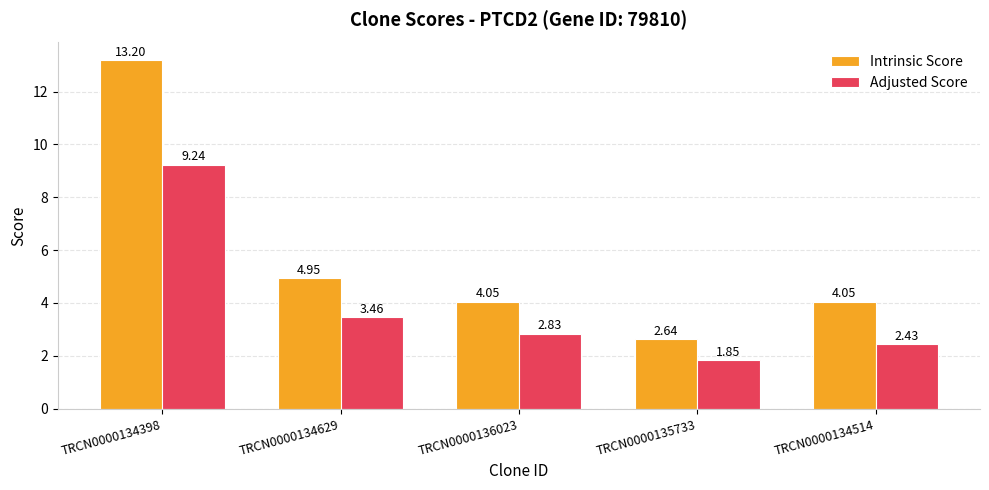

At which label does Intrinsic Score first exceed 4?

TRCN0000134398